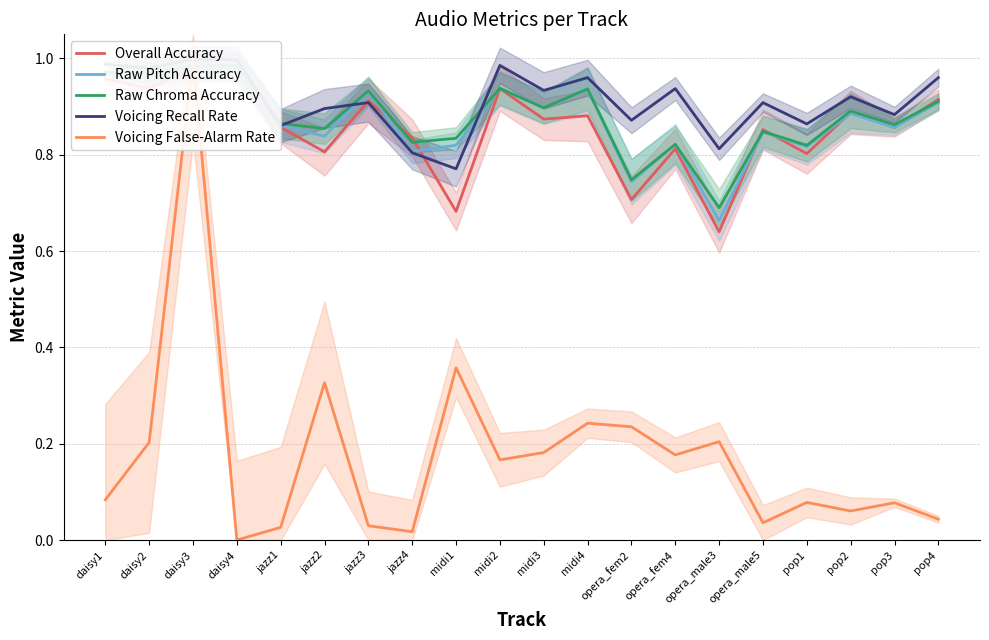

Between midi1 and daisy3, which is larger?

daisy3